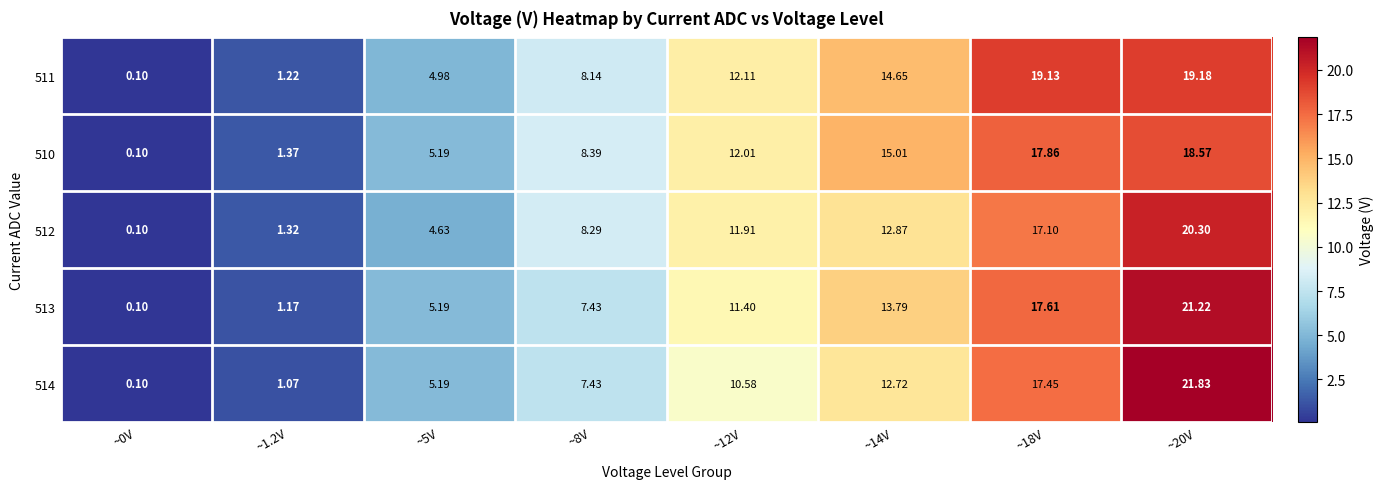

Is the value of 513 at ~18V greater than the value of 510 at ~8V?

Yes